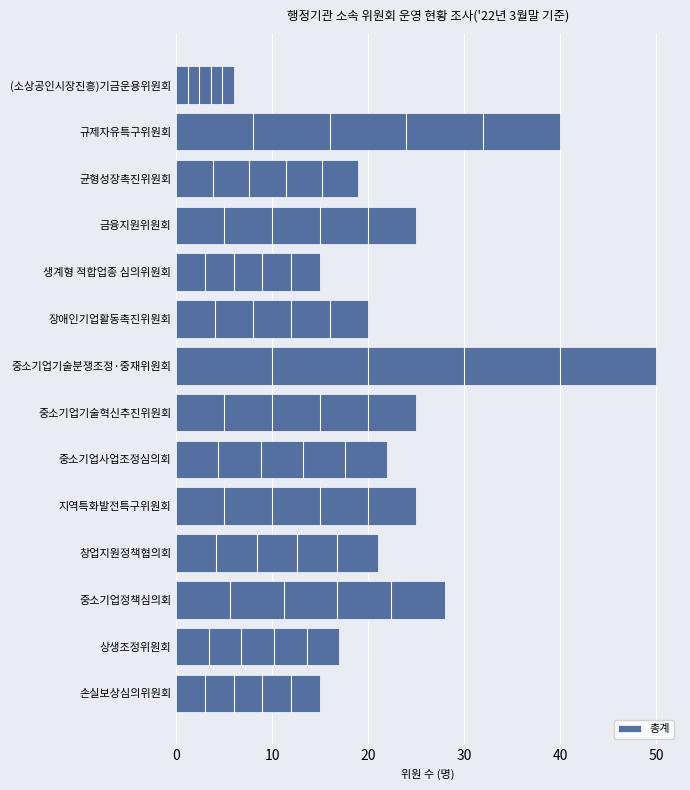

What is the label of the 1st bar from the bottom?

손실보상심의위원회